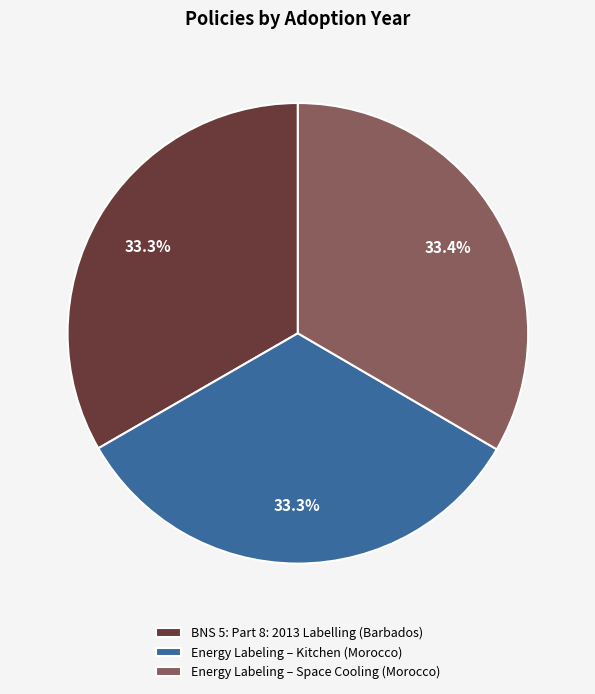

What percentage do Energy Labeling – Space Cooling (Morocco) and BNS 5: Part 8: 2013 Labelling (Barbados) together represent?

66.7%